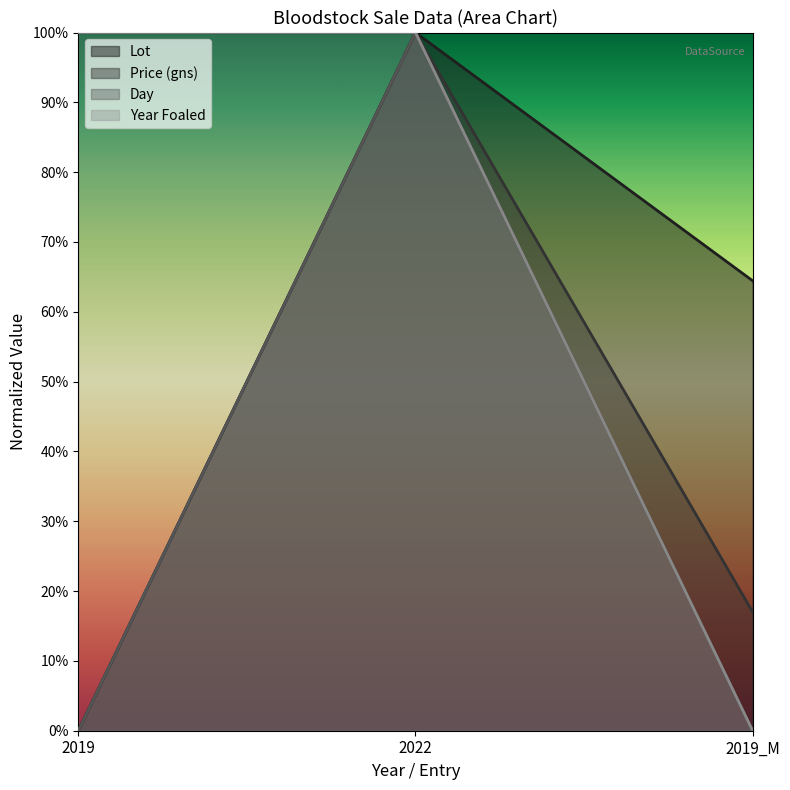

Does the chart display data point markers on the line(s)?

No